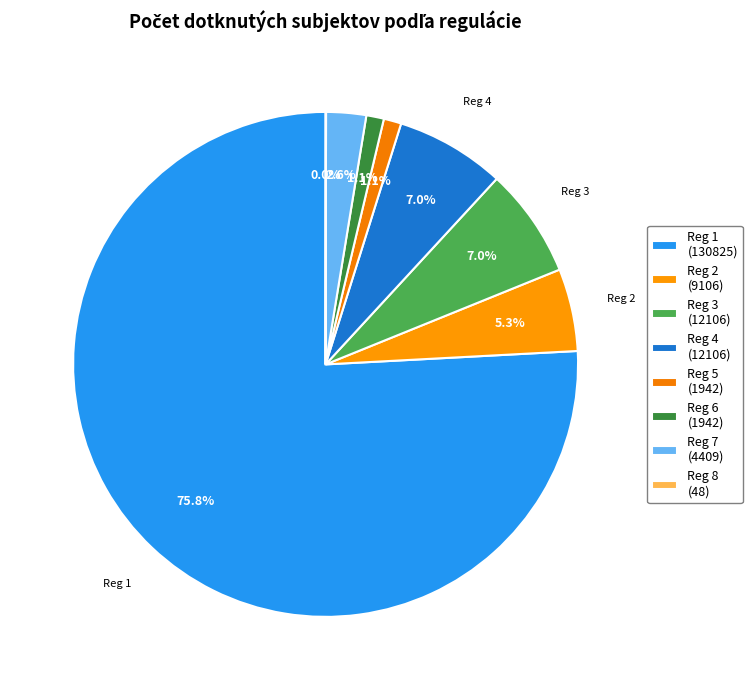

Count the number of slices in the pie.

7